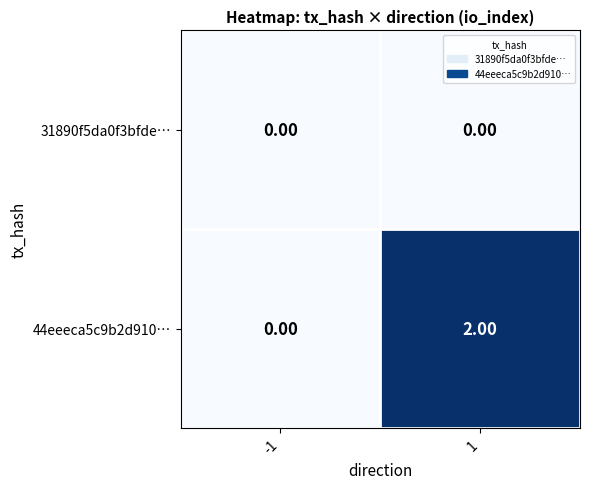

What is the total value across all series at 1?

2